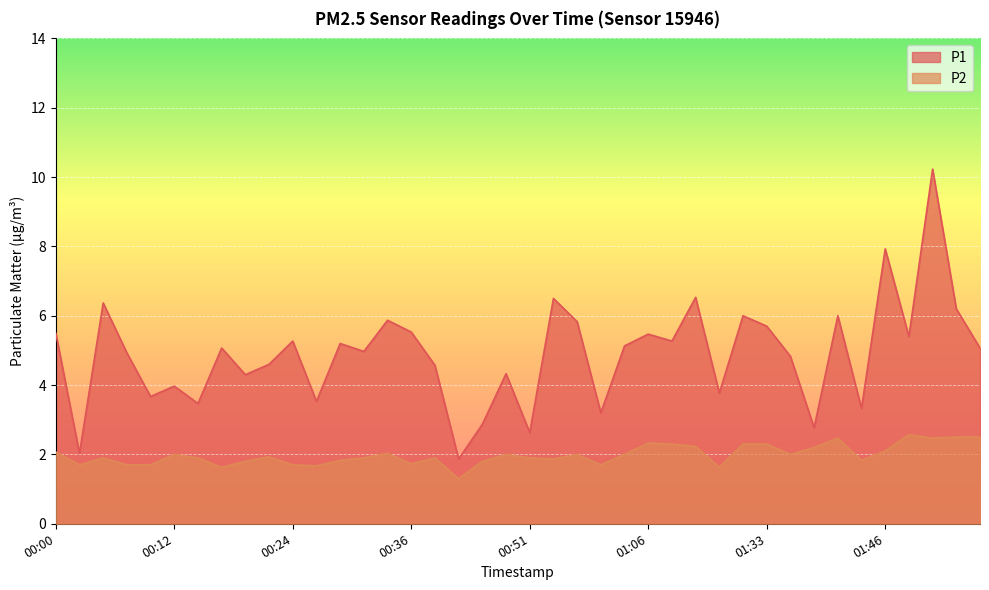

What is the label of the 38th point from the left?

01:51